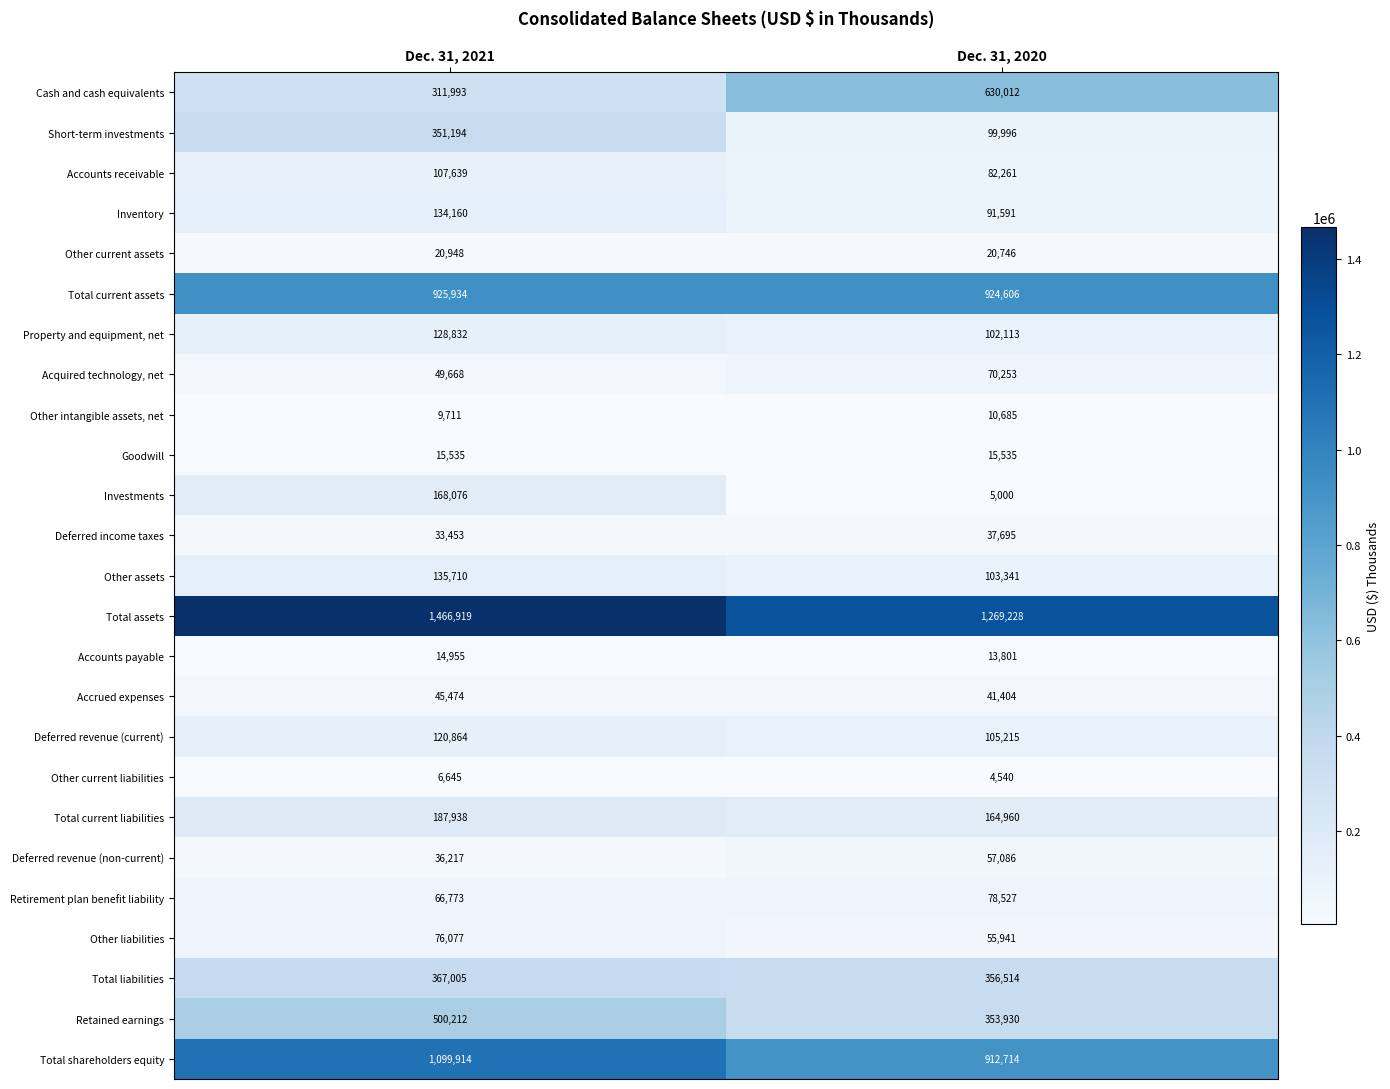

What is the sum of the Other current assets values at Dec. 31, 2020 and Dec. 31, 2021?

41694